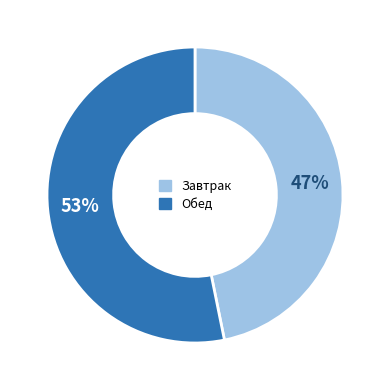

How many slices are in this pie chart?

2